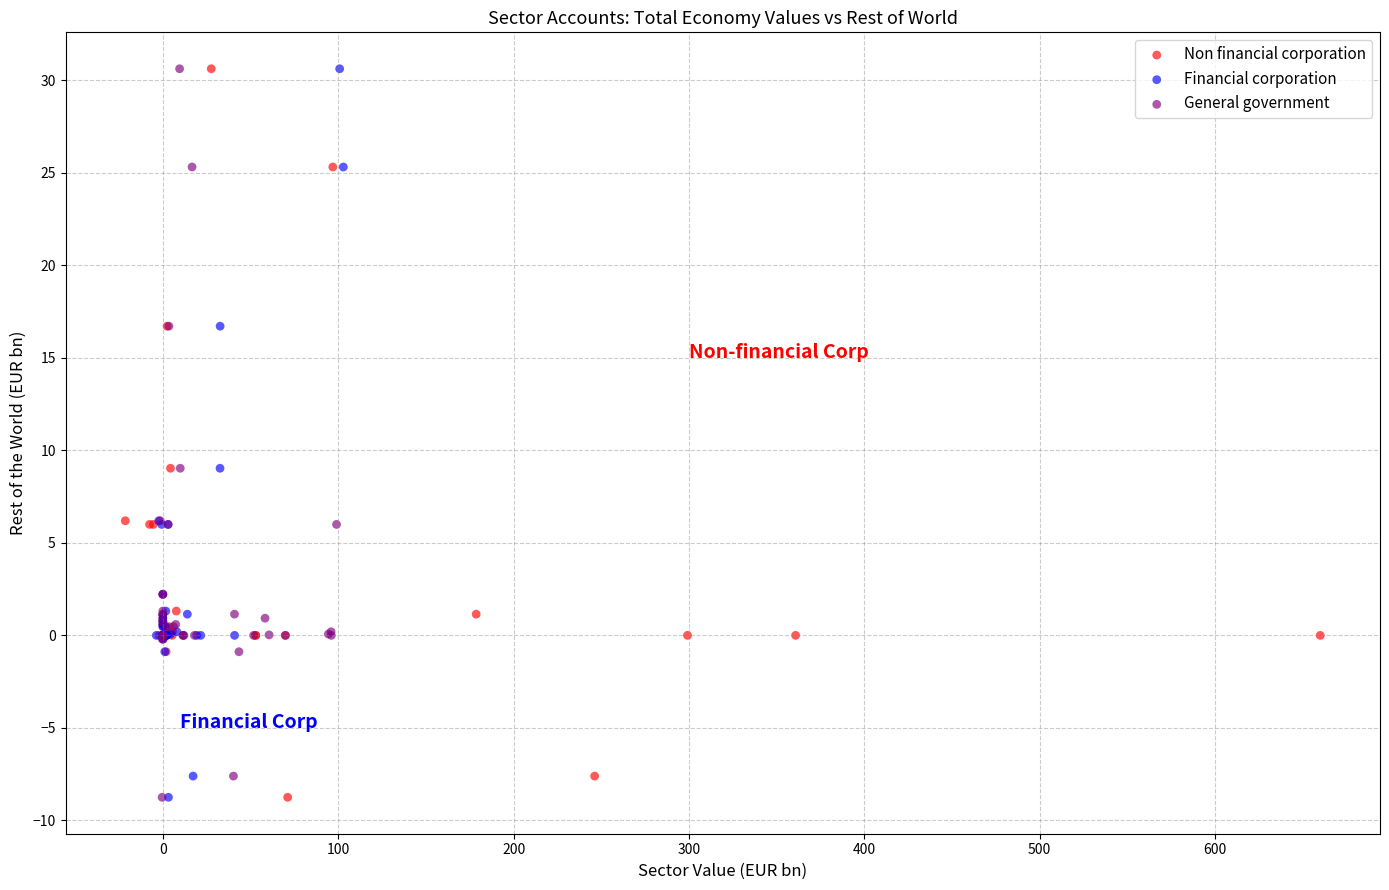

What are all the series names shown in the legend?

Non financial corporation, Financial corporation, General government